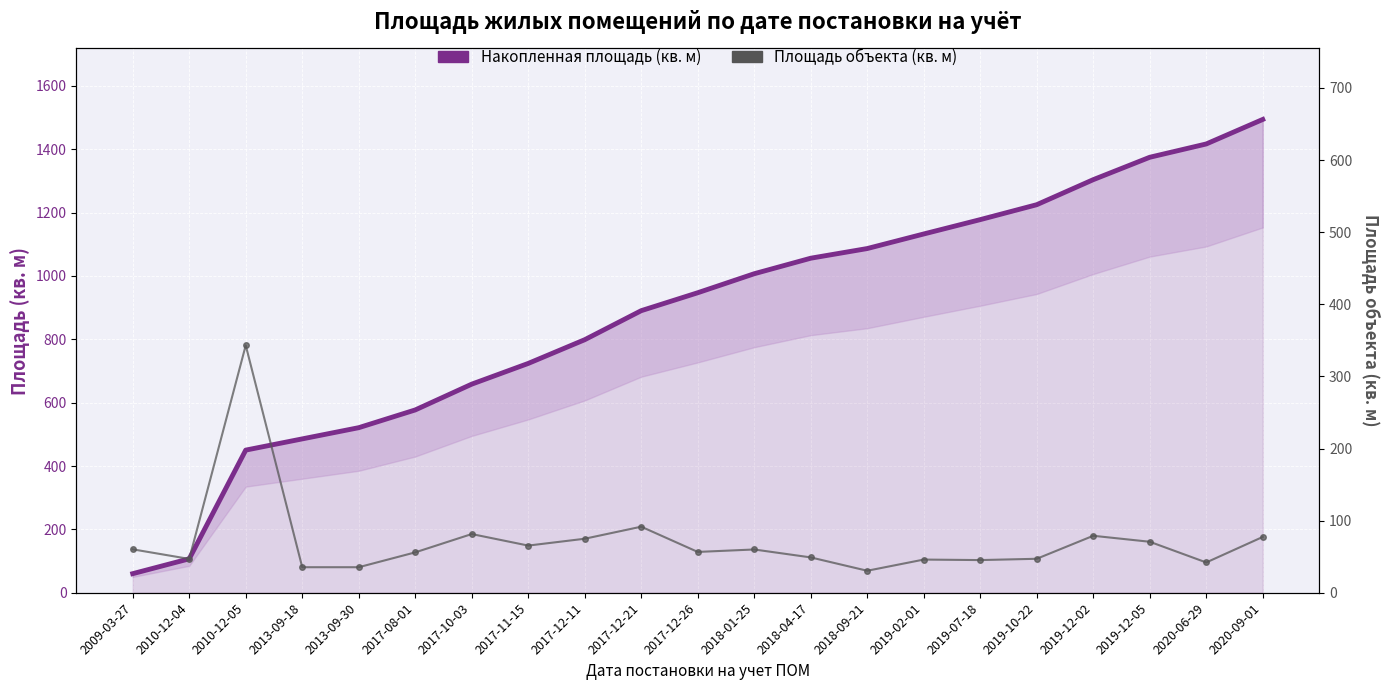

The Площадь объекта (кв. м) series shows 56.6 at 2017-12-26. True or false?

True